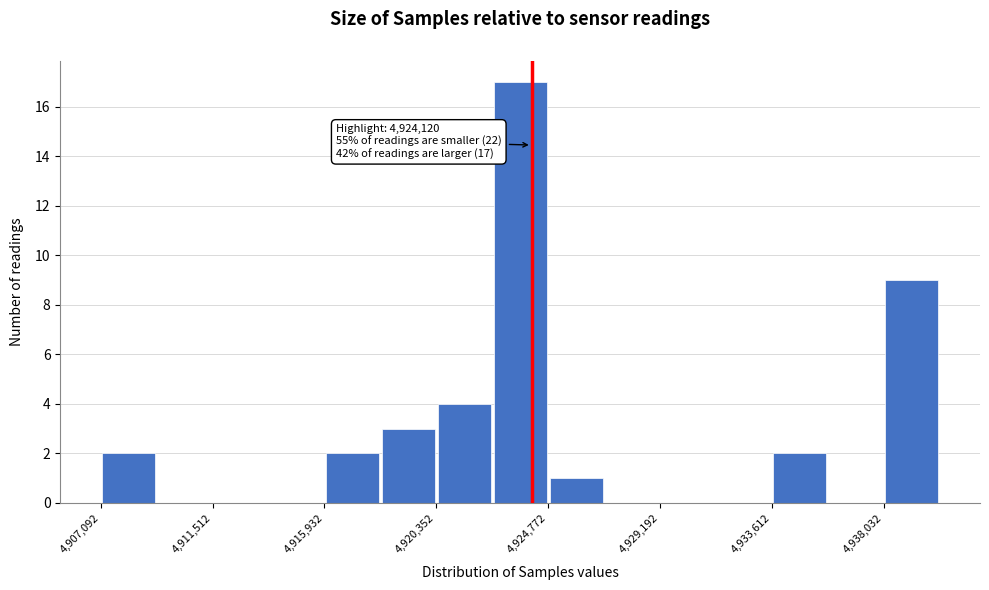

Over which range of the x-axis is the bar tallest?

4922500 to 4925000